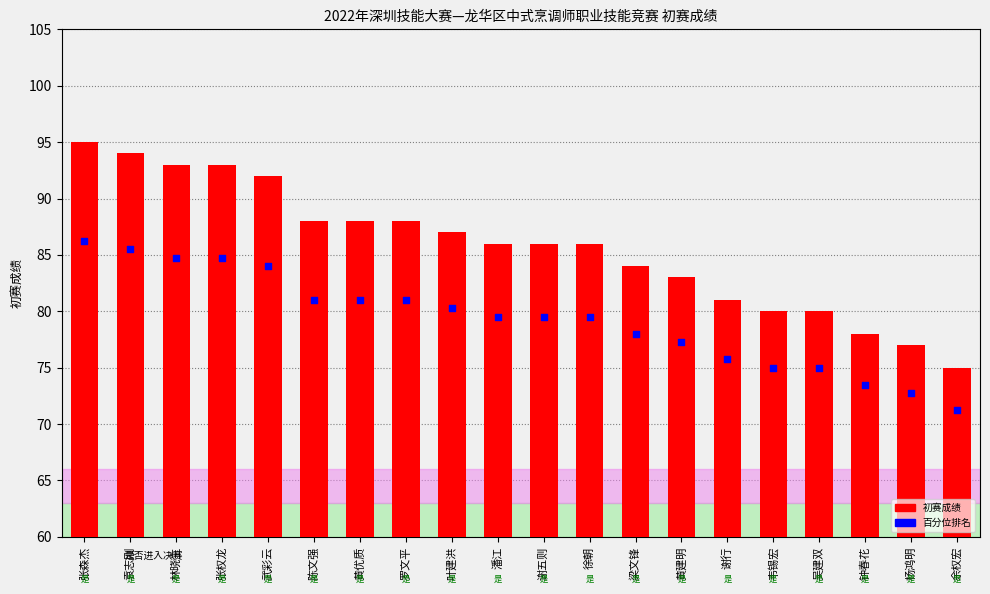

Which series reaches the minimum Y coordinate?

初赛成绩